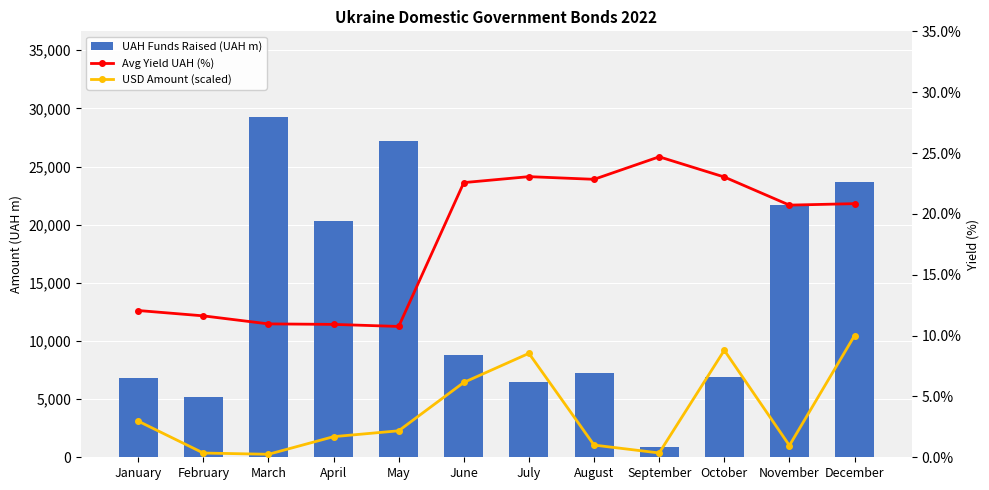

Which has a higher value, January or August?

August